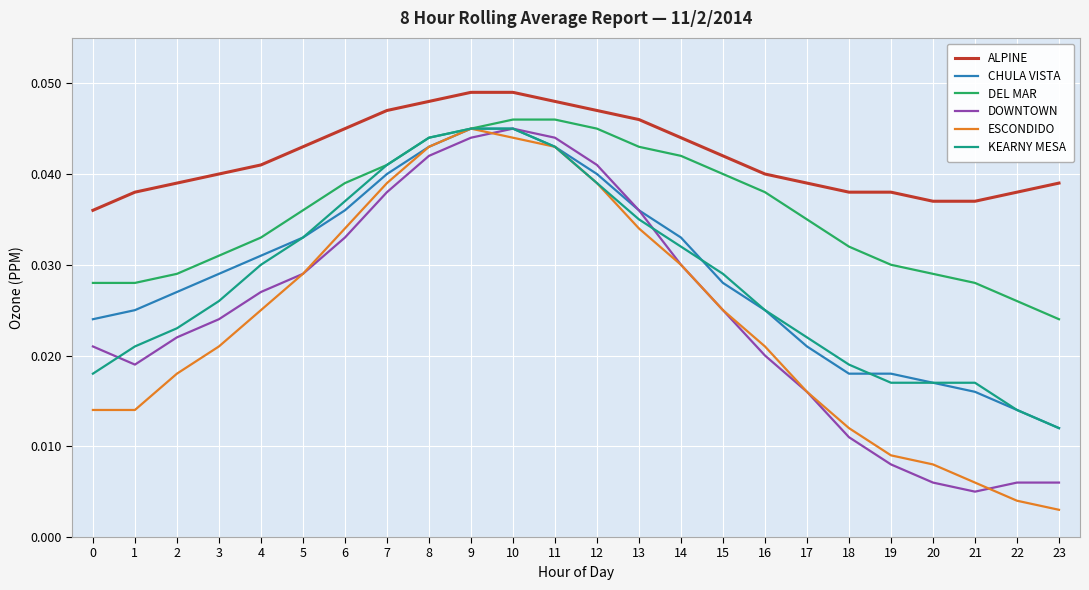

The value of KEARNY MESA at 6 is 0.1. True or false?

False